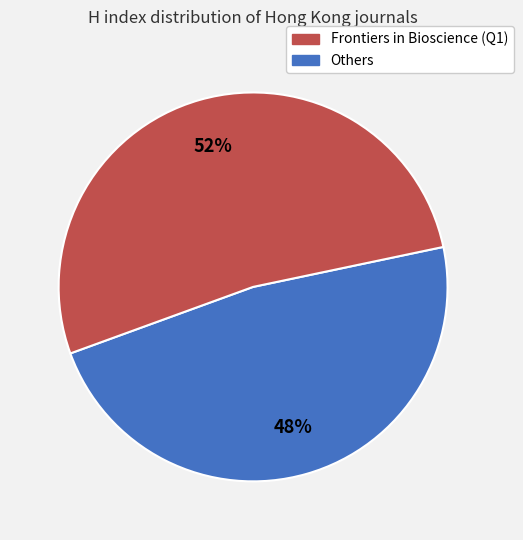

Is there a majority slice in this chart?

Yes